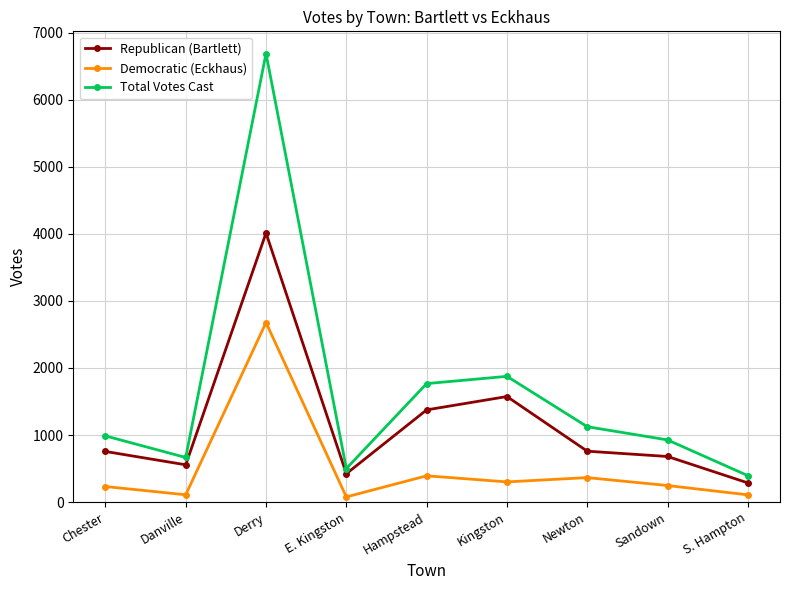

True or false: Democratic (Eckhaus) and Republican (Bartlett) intersect in this chart.

False